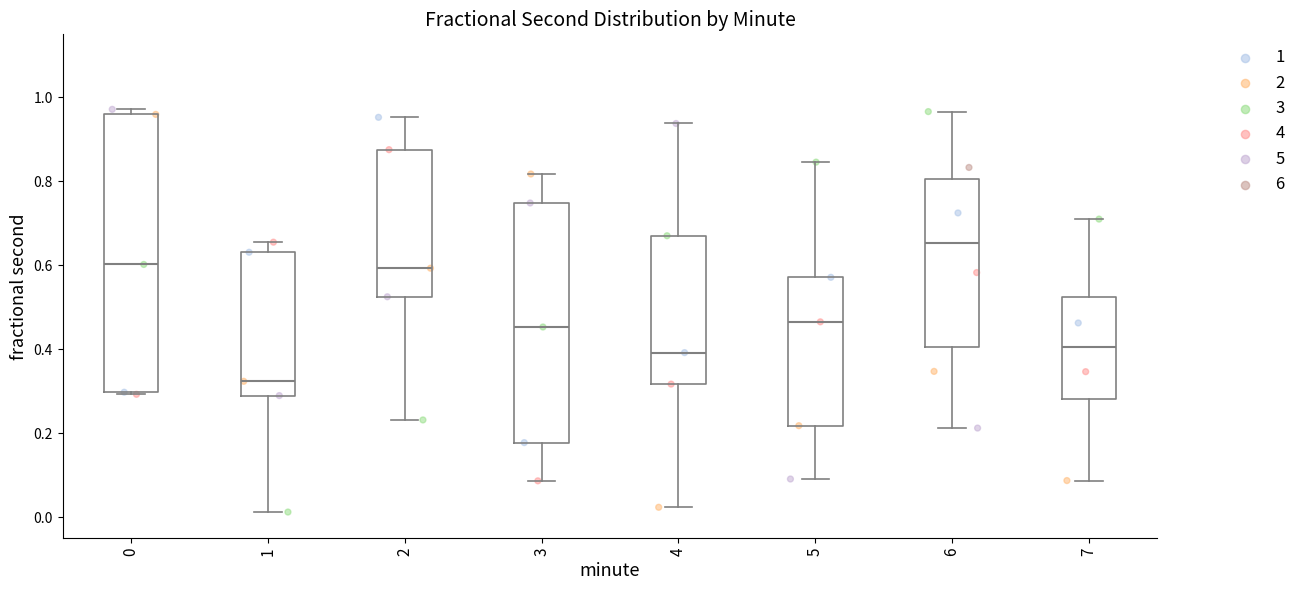

Where does the lower whisker of the box at x = 3 end on the y-axis? The values are not printed on the chart, so give them approximately, as read against the axis.

0.08